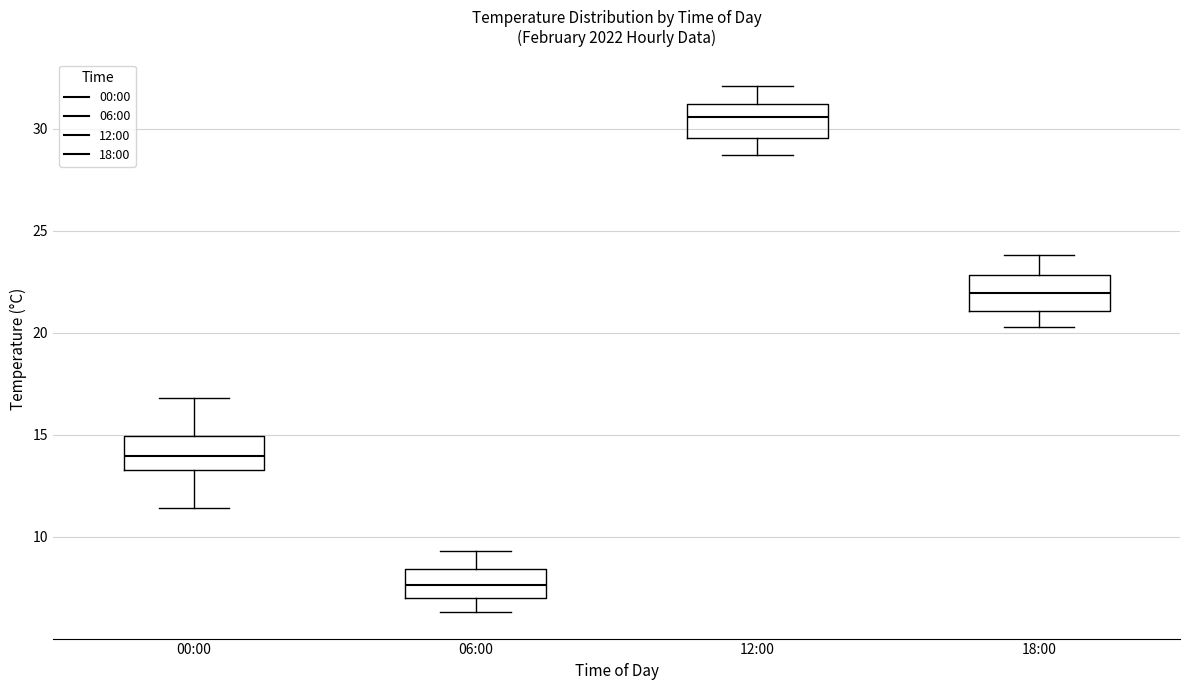

Reading left to right, transcribe this box plot: for each box, give where its median line is, the range the box spans, and where its two whiskers end, as read against the y-axis. The values are not printed on the chart, so give them approximately, as read against the axis.

00:00: median 14.0, box 13.5 to 15.0, whiskers 11.5 to 17.0
06:00: median 7.5, box 7.0 to 8.5, whiskers 6.5 to 9.5
12:00: median 30.5, box 29.5 to 31.0, whiskers 28.5 to 32.0
18:00: median 22.0, box 21.0 to 23.0, whiskers 20.5 to 24.0